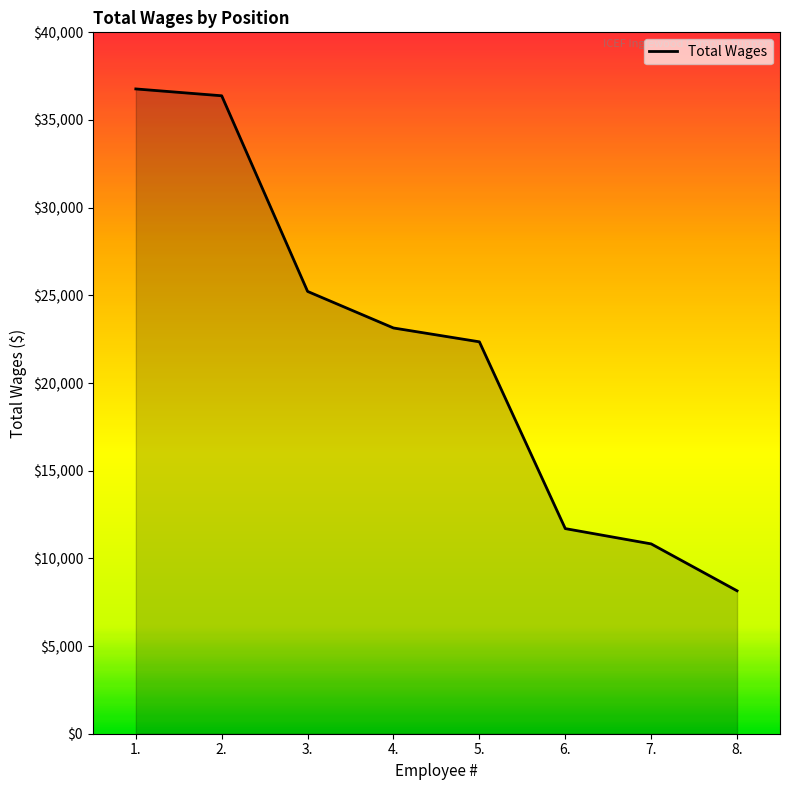

What is the sum of the values at 8. and 4.?

31290